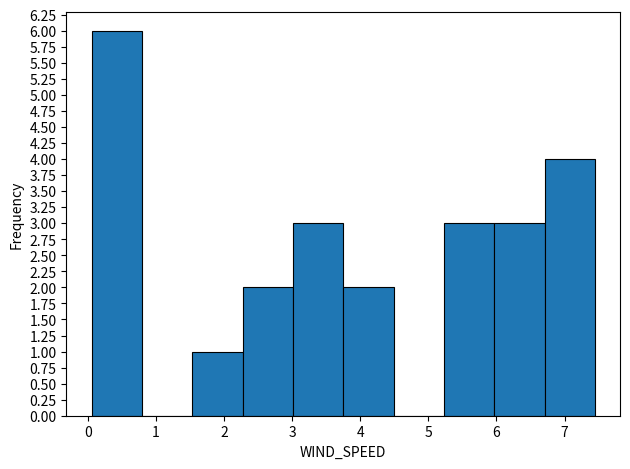

What is the height of the bar covering 6.0 to 6.7 on the x-axis? Neither the bar edges nor the heights are printed on the chart, so give them approximately, as read against the axes.

3